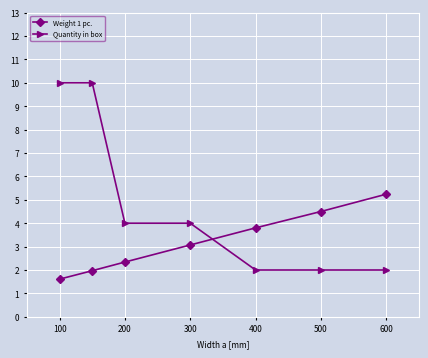

List the series in order of their peak value, highest first.

Quantity in box, Weight 1 pc.